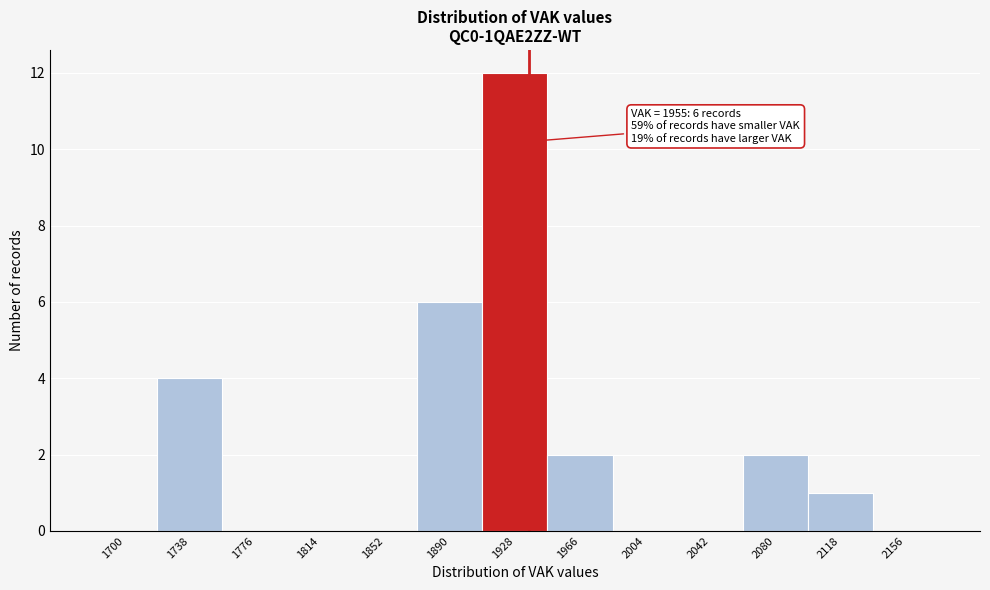

Reading left to right, extract all data points from this chart.

1700=0	1738=4	1776=0	1814=0	1852=0	1890=6	1928=12	1966=2	2004=0	2042=0	2080=2	2118=1	2156=0